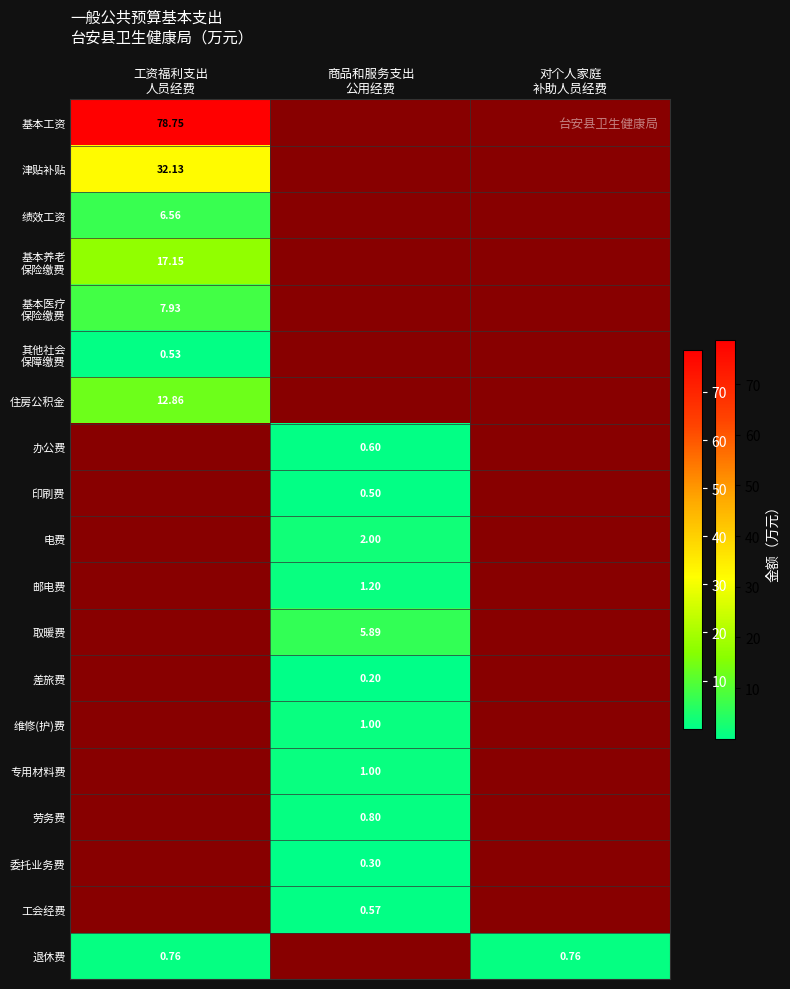

The value of 印刷费 at 工资福利支出 人员经费 is 0.0. True or false?

True